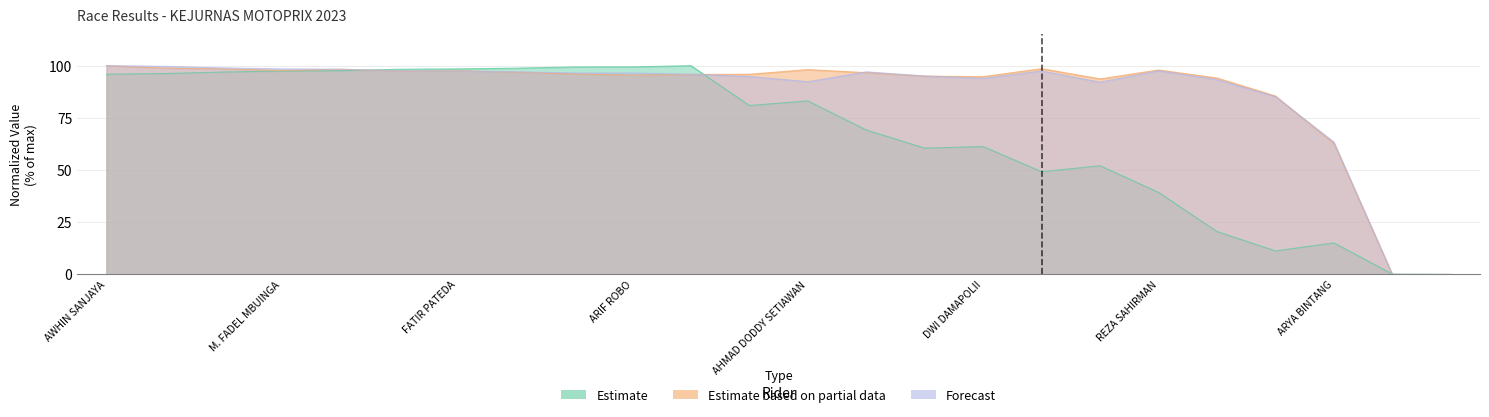

The Average Speed series shows 57.5 at AHMAD DODDY SETIAWAN. True or false?

False